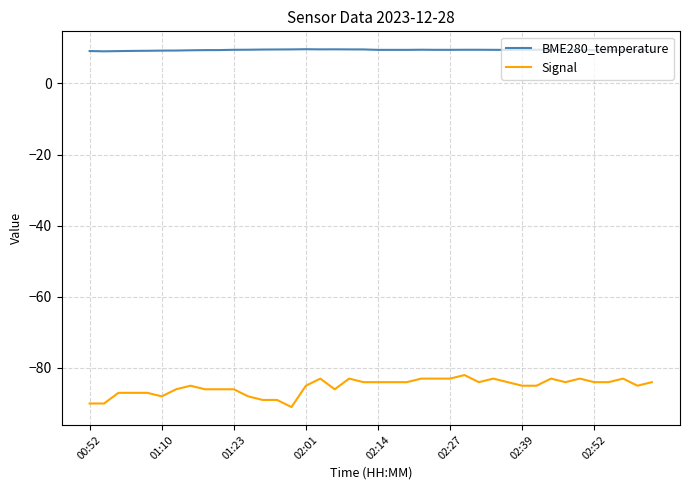

Which series has the largest total across all categories?

BME280_temperature